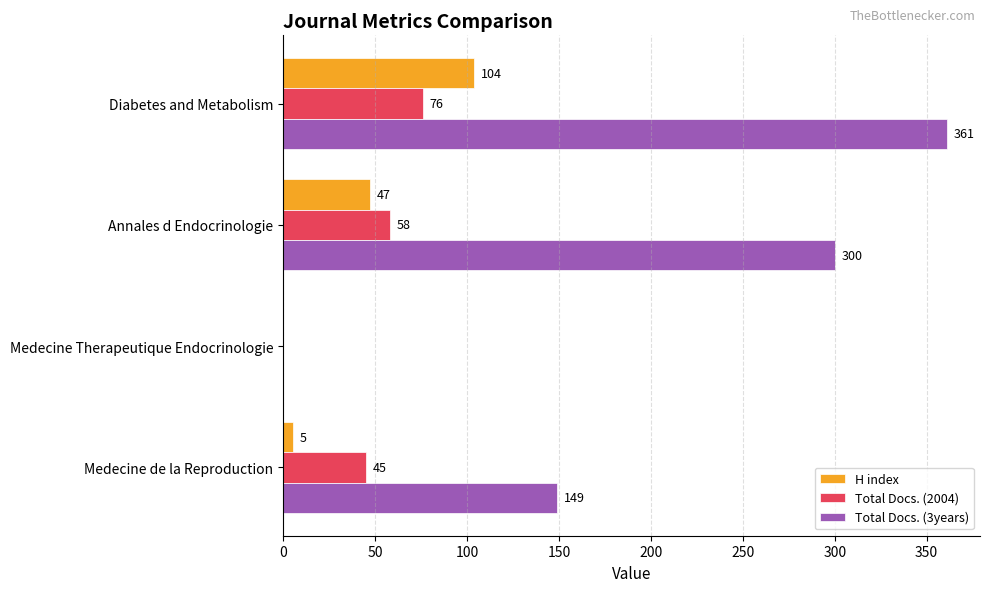

What is the sum of all Total Docs. (2004) values?

179